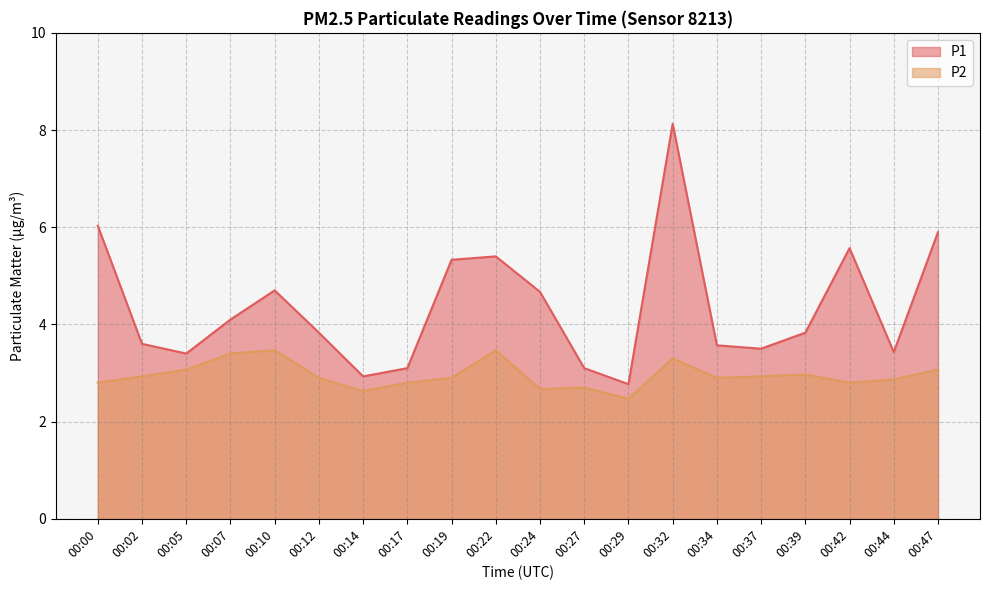

What is the spread (max minus min) of values at 00:05?

0.3